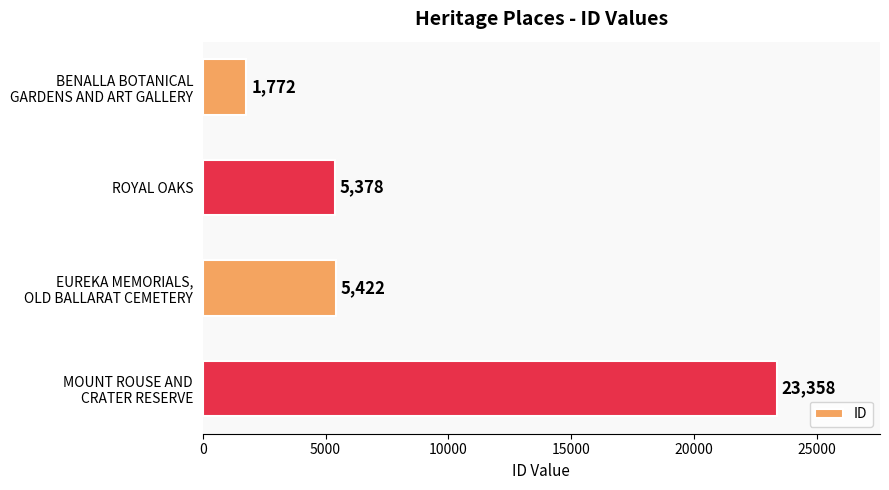

Reading top to bottom, what are all the values shown in this chart?

1772	5378	5422	23358